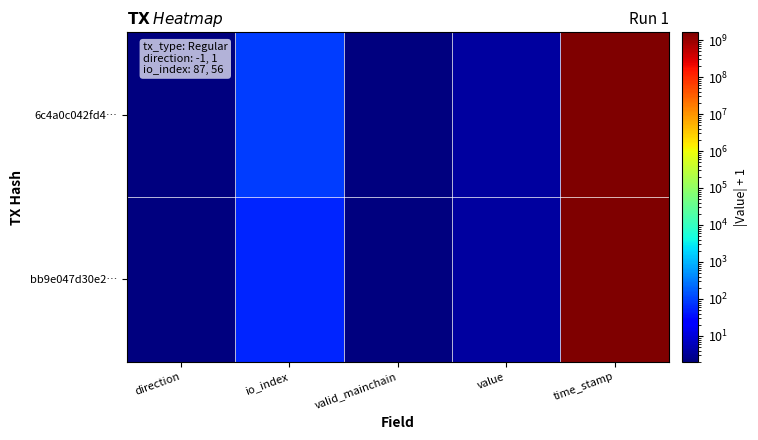

How many series are shown in this chart?

2